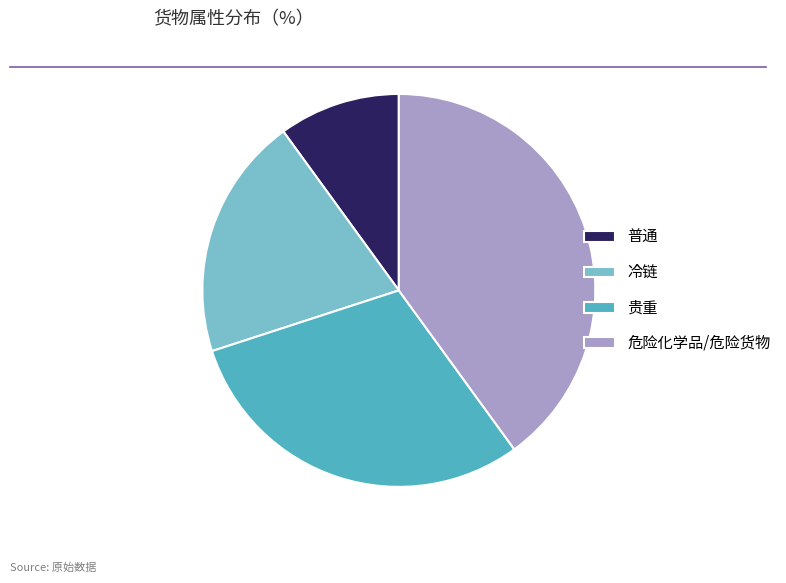

Count the number of slices in the pie.

4